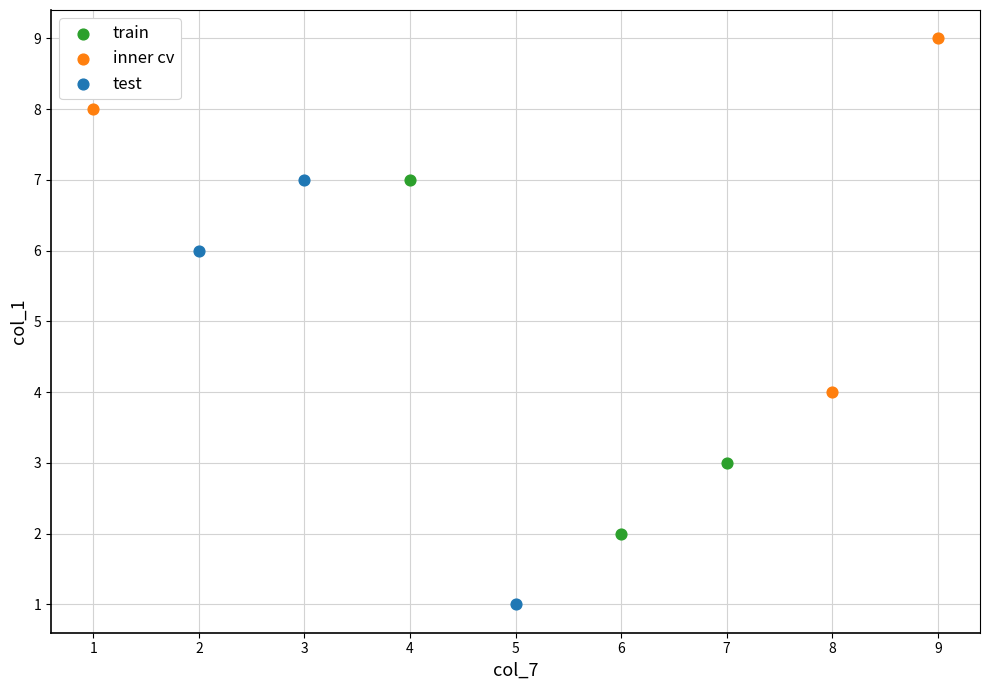

Which series has the largest Y range (max minus min)?

test